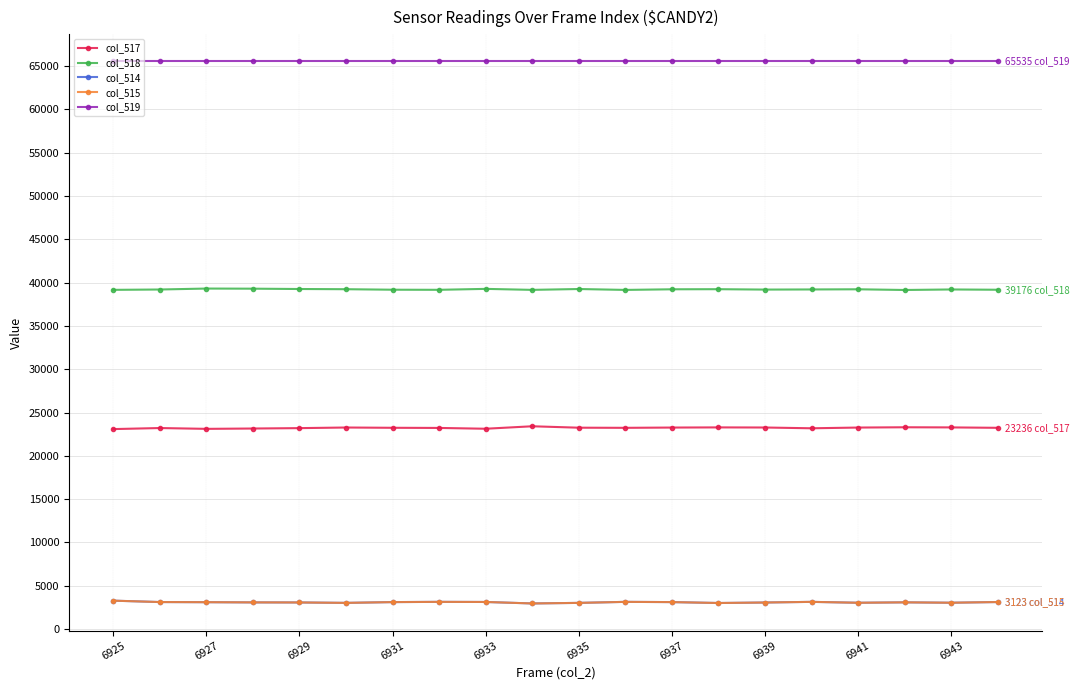

At how many categories does at least one series exceed 47457?

20